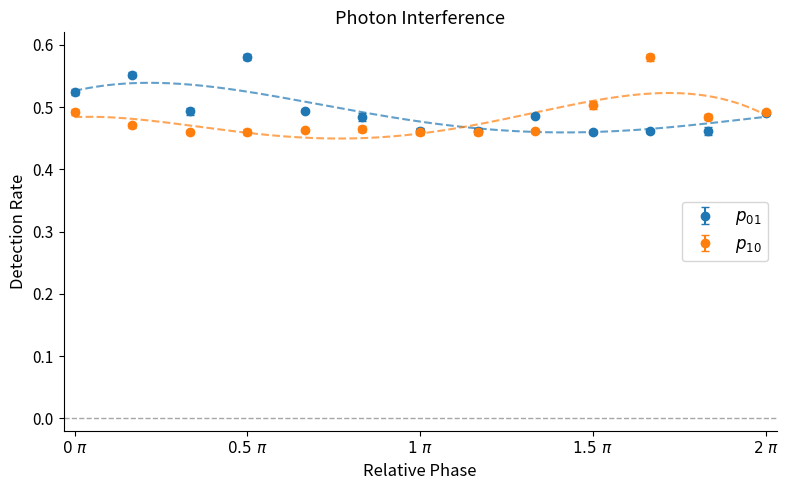

How many interior local peaks does the p_01 series have?

3